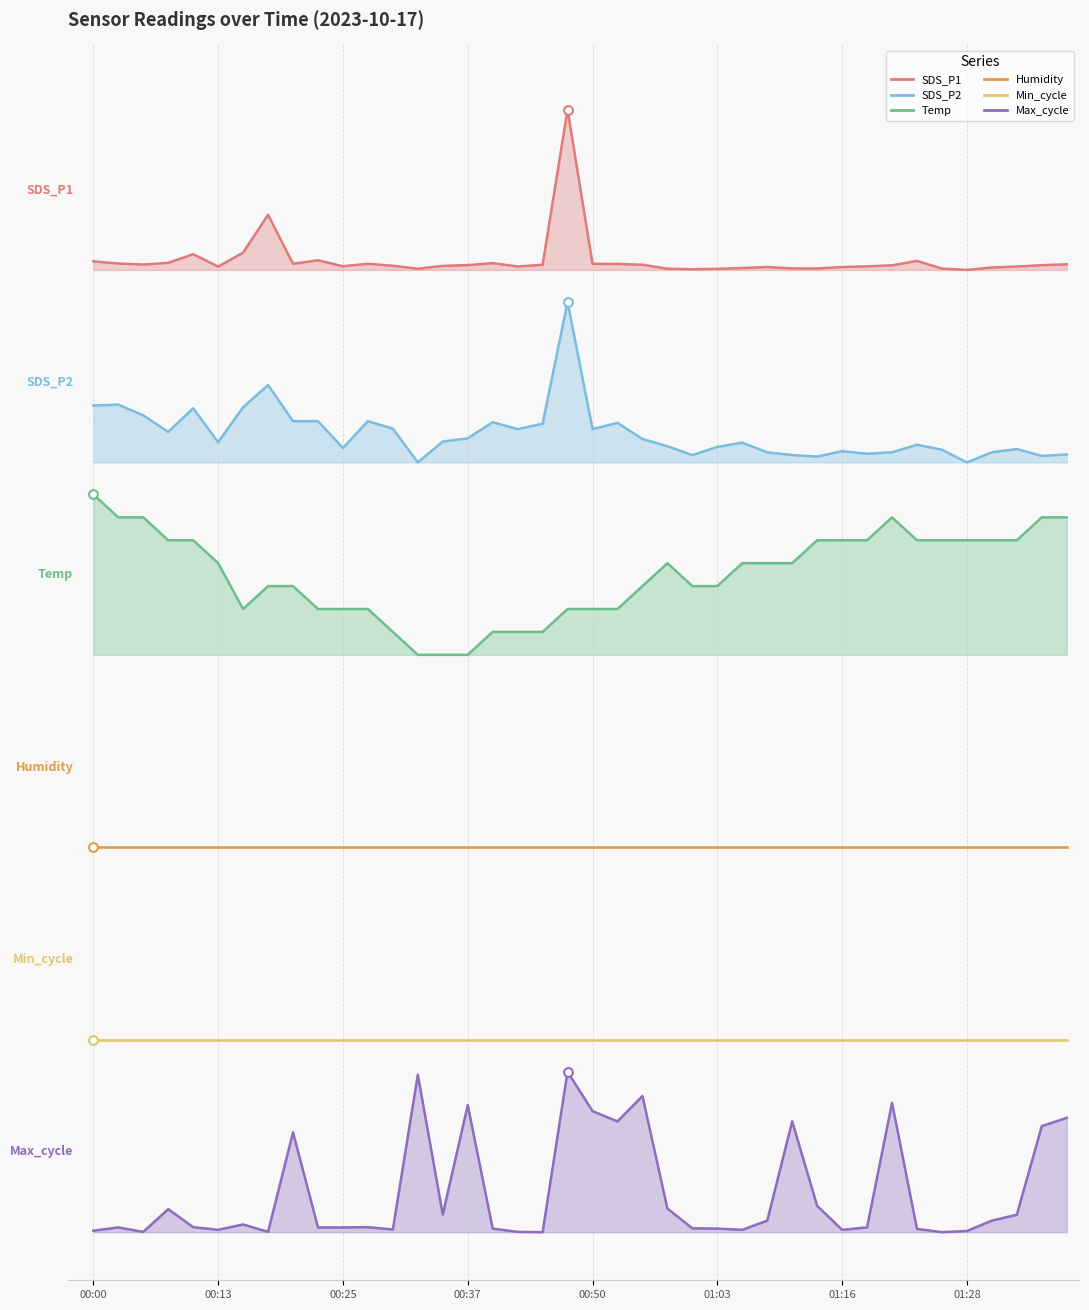

Is the value of SDS_P2 at 00:13 greater than the value of SDS_P1 at 01:05?

No